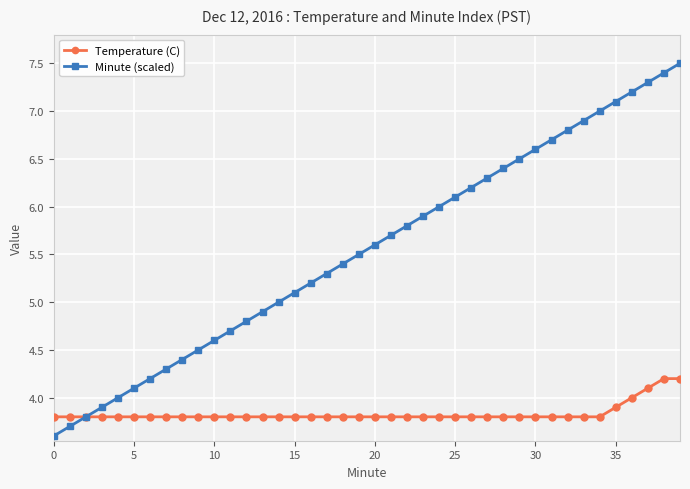

Which series has the widest spread of values?

Minute (scaled)